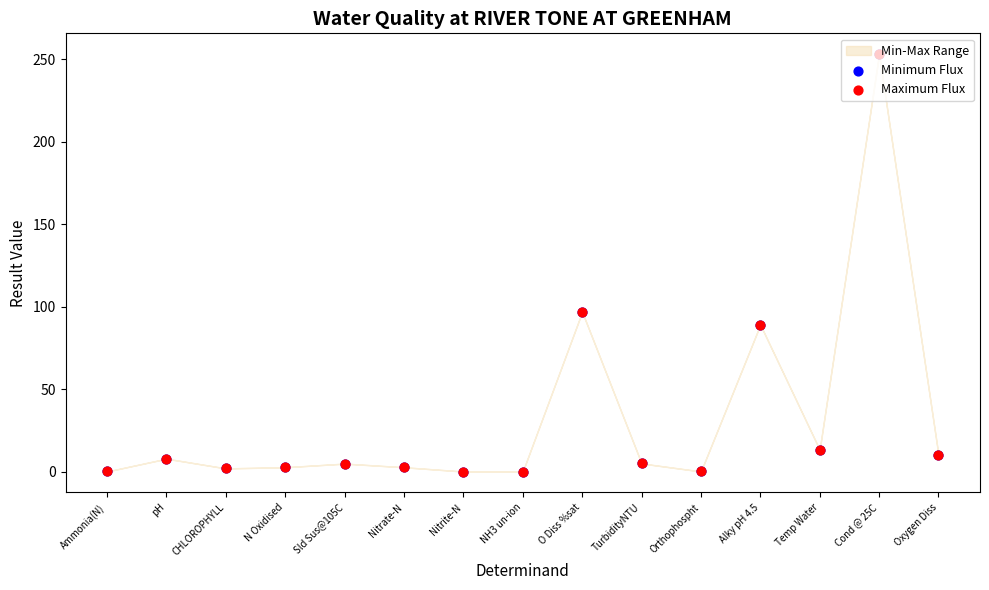

At which category is the sum across all series the highest?

Cond @ 25C